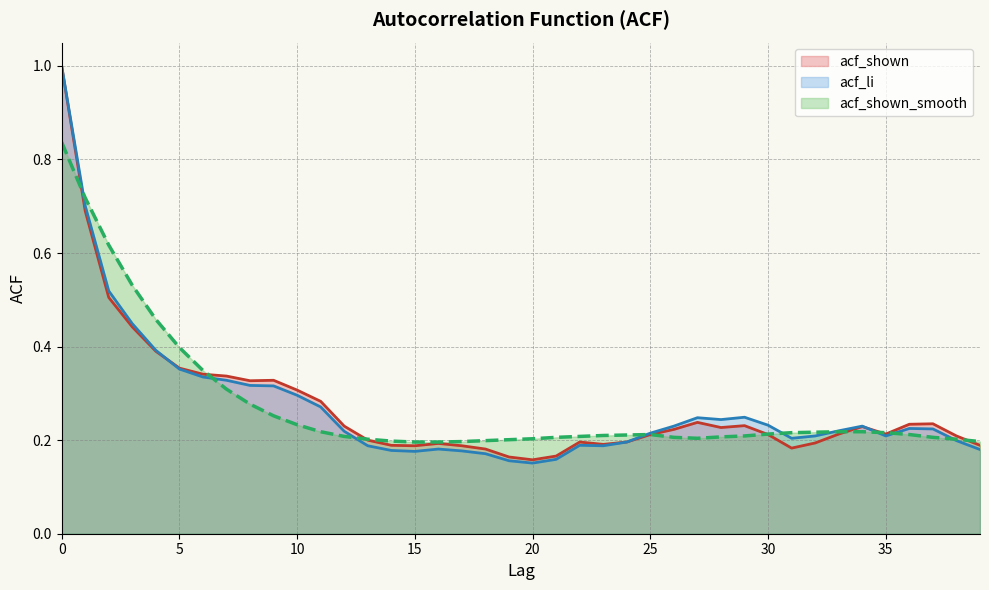

Where is the first local minimum for acf_shown_smooth?

27